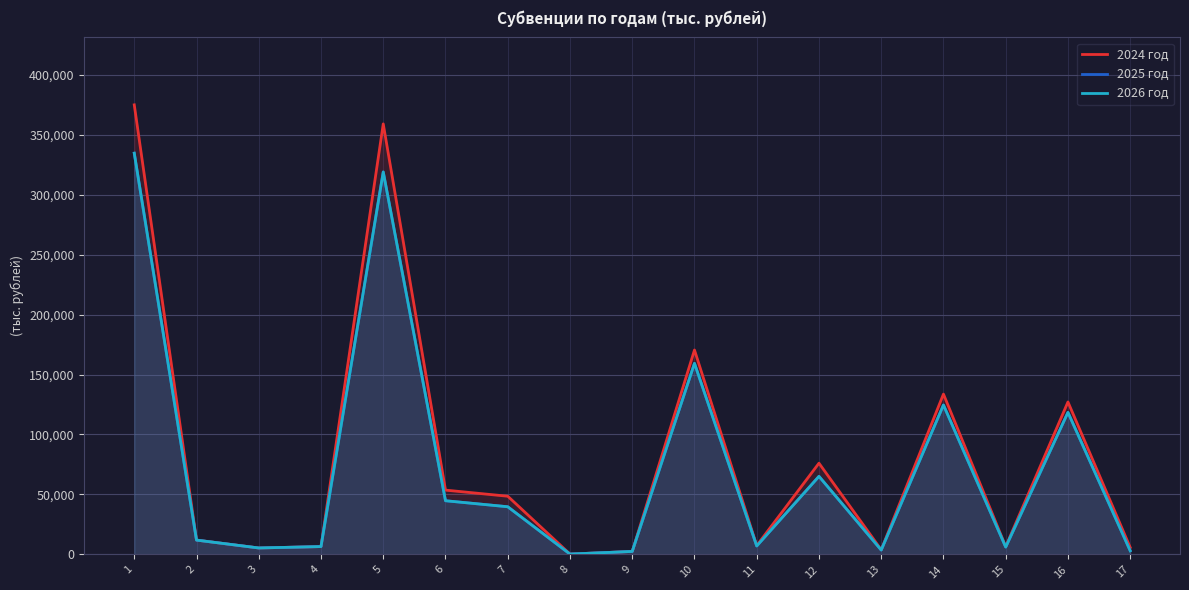

True or false: 2026 год has a value of 1783.1 at 17.

False